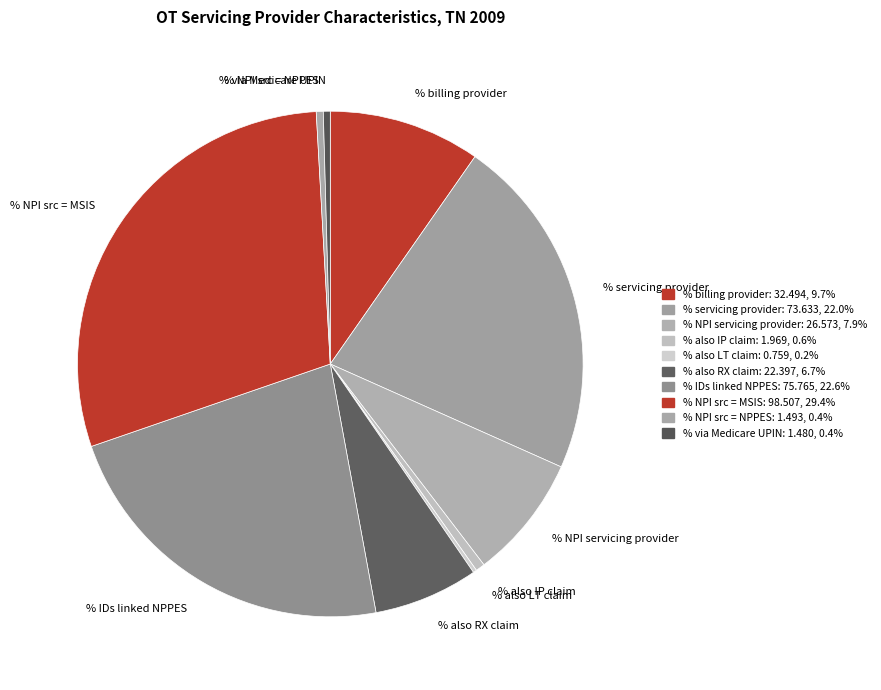

Which has a higher value, % billing provider or % NPI src = MSIS?

% NPI src = MSIS